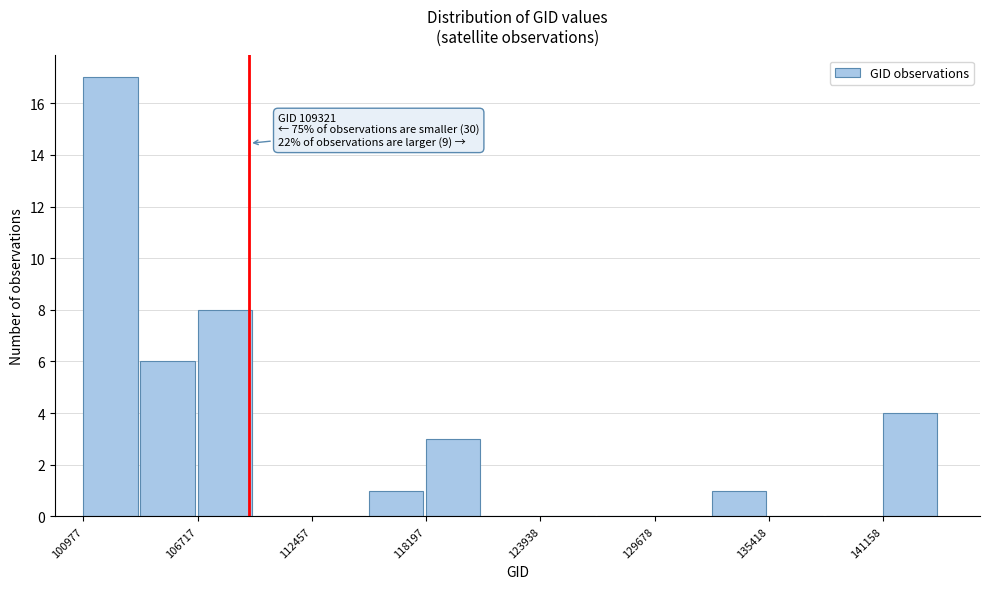

Read against the x-axis, roughly where is the centre of the tallest bar?

102000